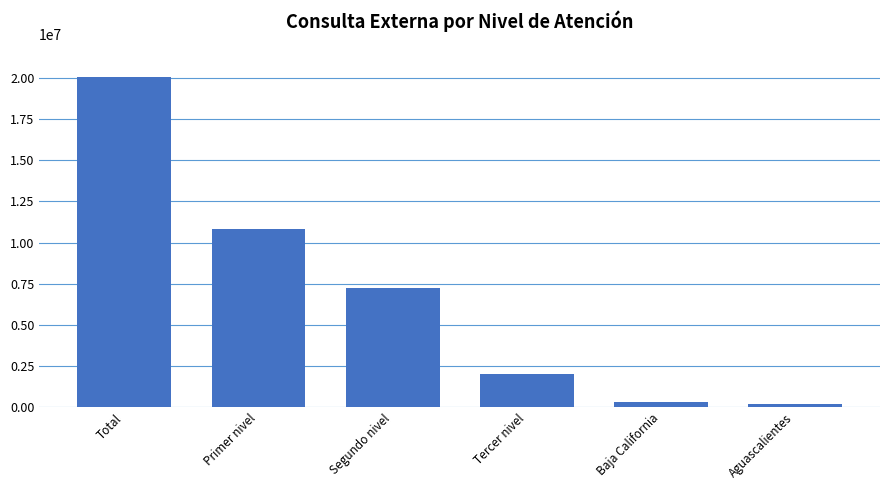

At which label does the data first exceed 7212209?

Total